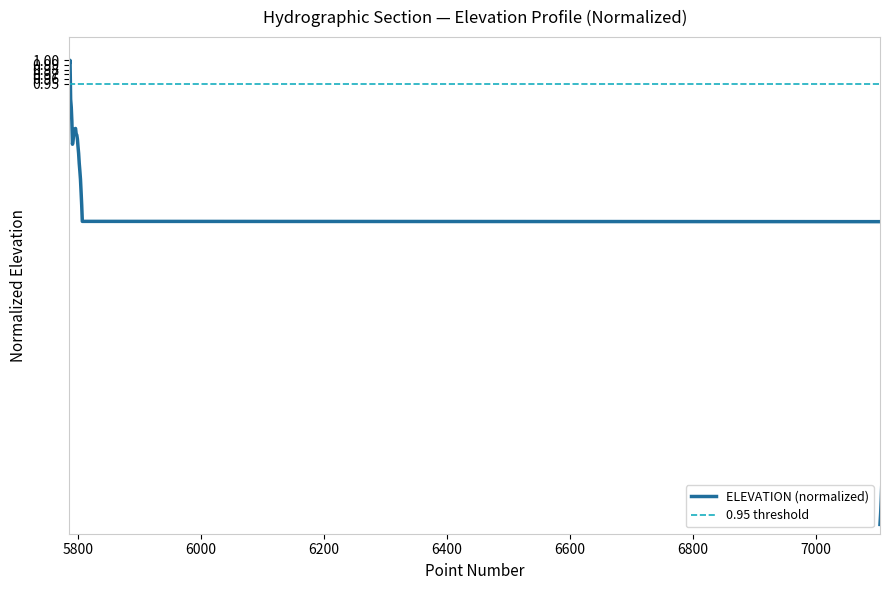

List the labels in order of value, largest first.

5787, 5786, 5788, 5789, 5790, 5796, 5795, 5794, 5793, 5797, 5798, 5799, 5792, 5791, 5800, 5801, 5802, 5803, 5804, 5805, 5806, 5807, 7118, 7117, 7116, 7115, 7114, 7113, 7112, 7111, 7110, 7109, 7108, 7107, 7106, 7105, 7104